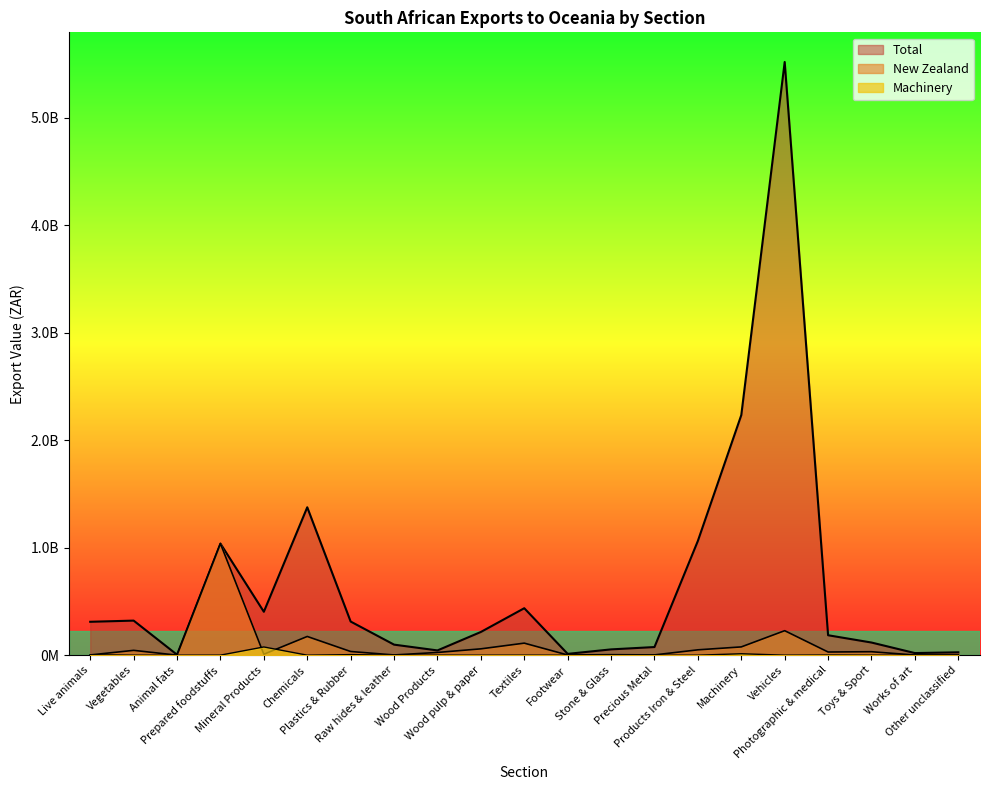

How many times do New Zealand and Machinery cross each other?

3